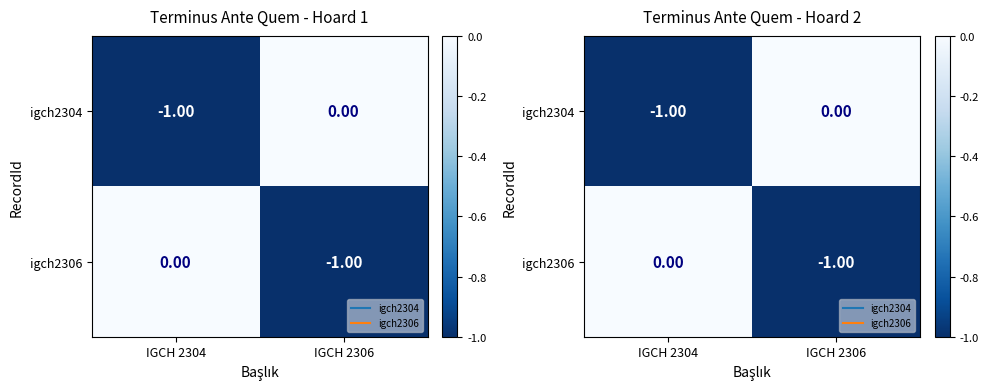

What is the sum of the igch2304 values at IGCH 2306 and IGCH 2304?

-1